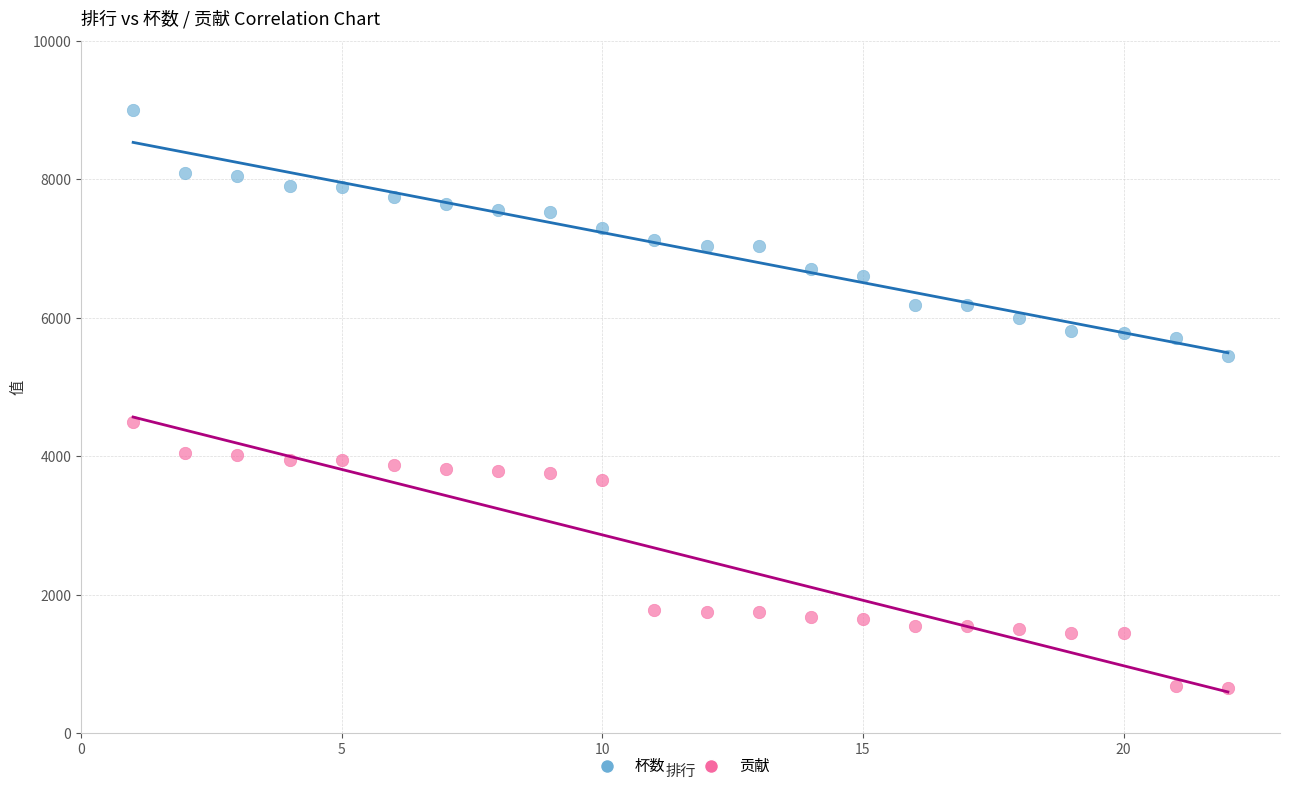

What are all the series names shown in the legend?

杯数, 贡献